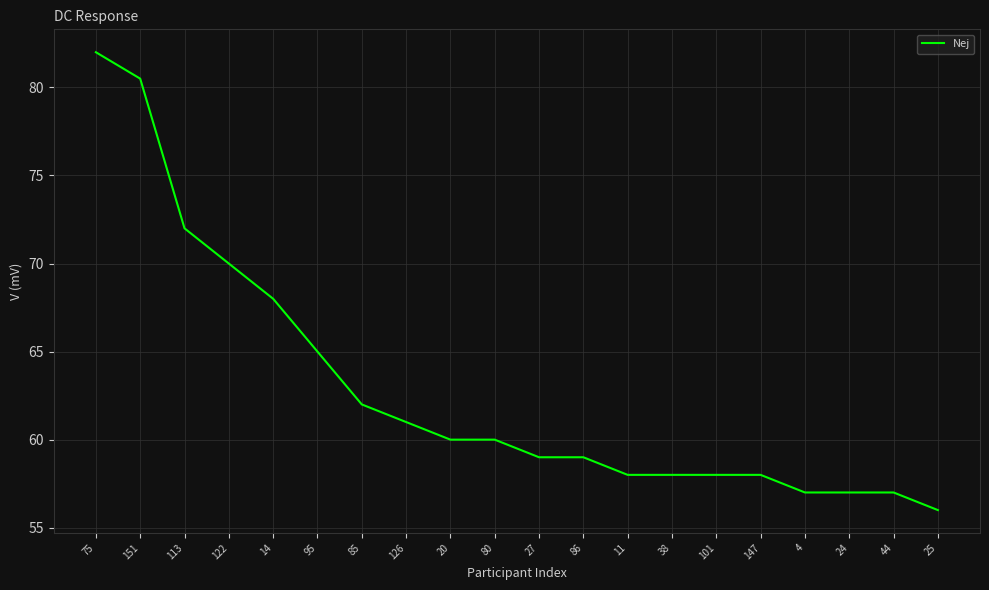

What is the sum of the values at 27 and 24?

116.0